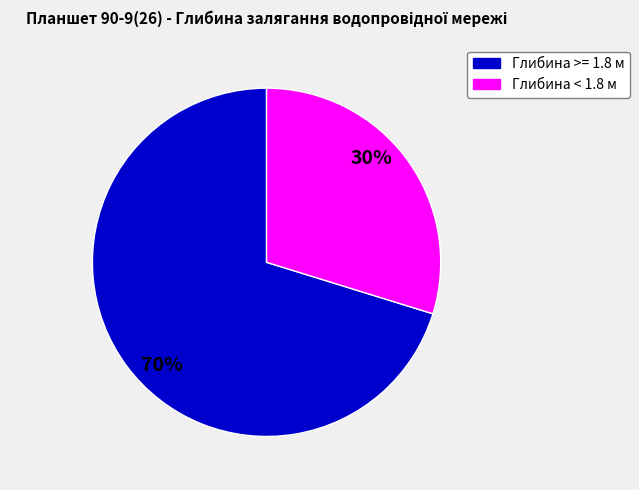

Is there a majority slice in this chart?

Yes